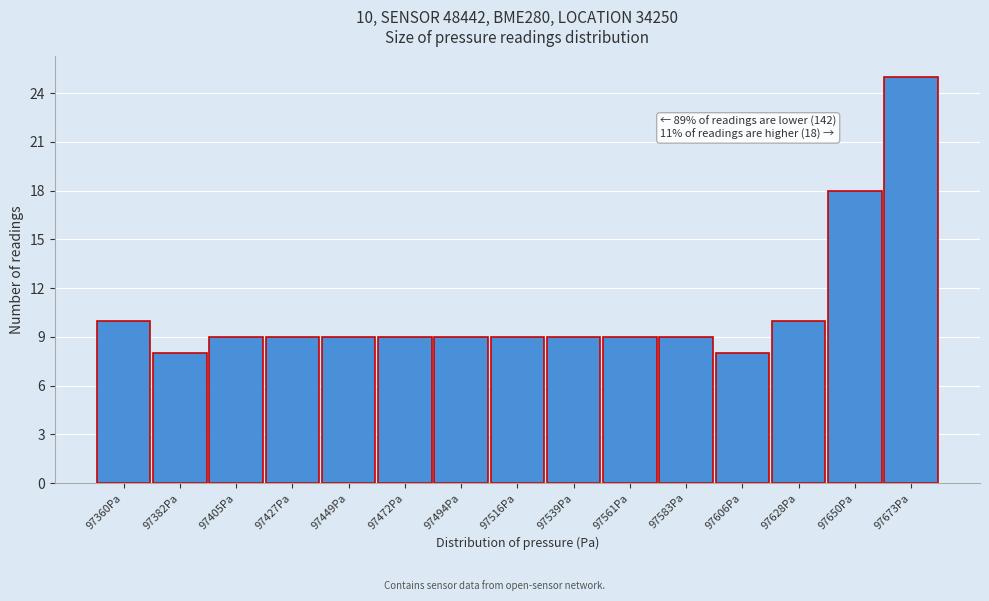

Reading left to right, list all the values displayed in this chart.

97360Pa=10	97382Pa=8	97405Pa=9	97427Pa=9	97449Pa=9	97472Pa=9	97494Pa=9	97516Pa=9	97539Pa=9	97561Pa=9	97583Pa=9	97606Pa=8	97628Pa=10	97650Pa=18	97673Pa=25